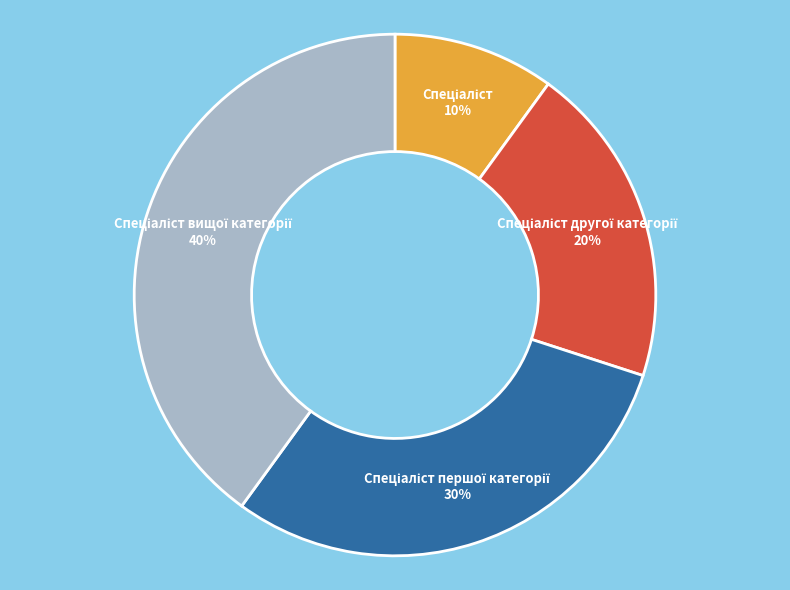

Does any single category account for the majority?

No